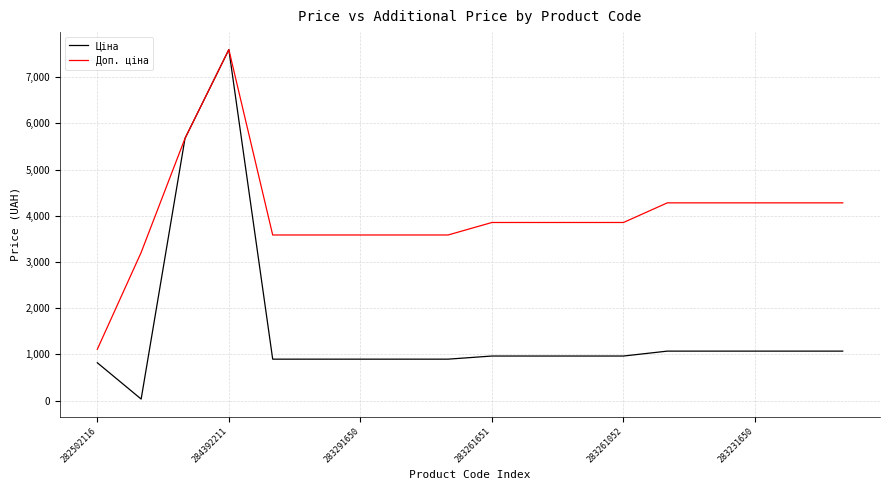

How many lines are shown in the chart?

2